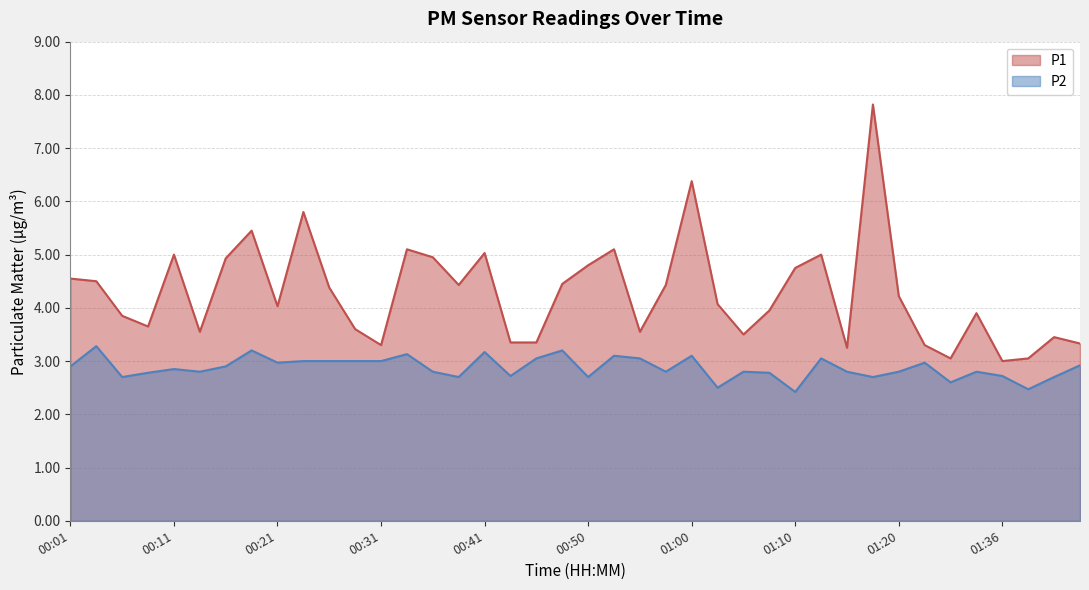

What is the average value of the P2 series?

2.9